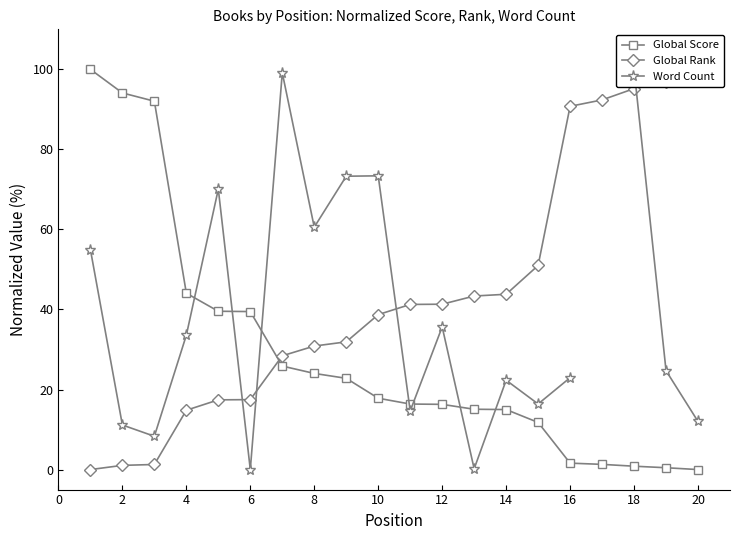

What is the difference between the maximum and minimum values in the Global Rank series?

100.0